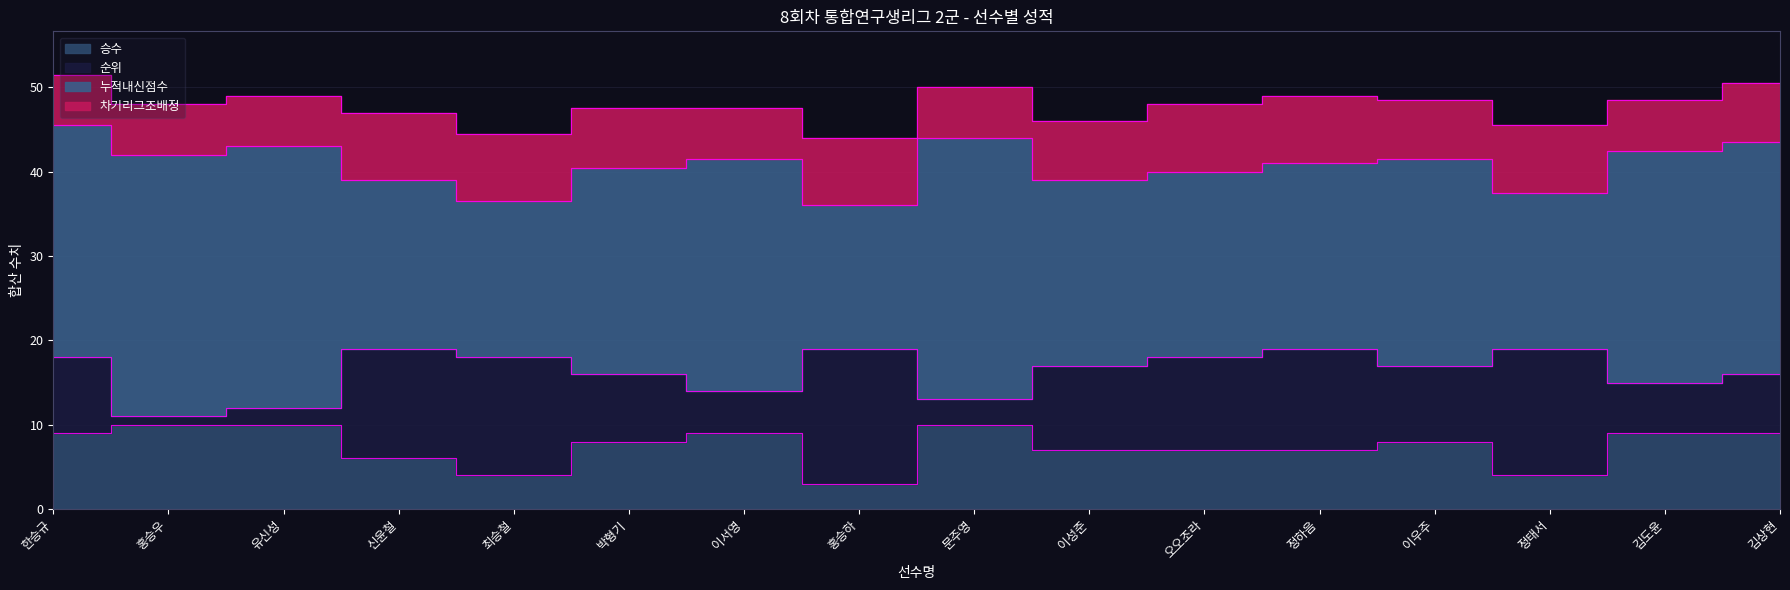

Reading left to right, transcribe all the data shown in this chart.

승수: 9.0	10.0	10.0	6.0	4.0	8.0	9.0	3.0	10.0	7.0	7.0	7.0	8.0	4.0	9.0	9.0
순위: 9.0	1.0	2.0	13.0	14.0	8.0	5.0	16.0	3.0	10.0	11.0	12.0	9.0	15.0	6.0	7.0
누적내신점수: 27.5	31.0	31.0	20.0	18.5	24.5	27.5	17.0	31.0	22.0	22.0	22.0	24.5	18.5	27.5	27.5
차기리그조배정: 6.0	6.0	6.0	8.0	8.0	7.0	6.0	8.0	6.0	7.0	8.0	8.0	7.0	8.0	6.0	7.0